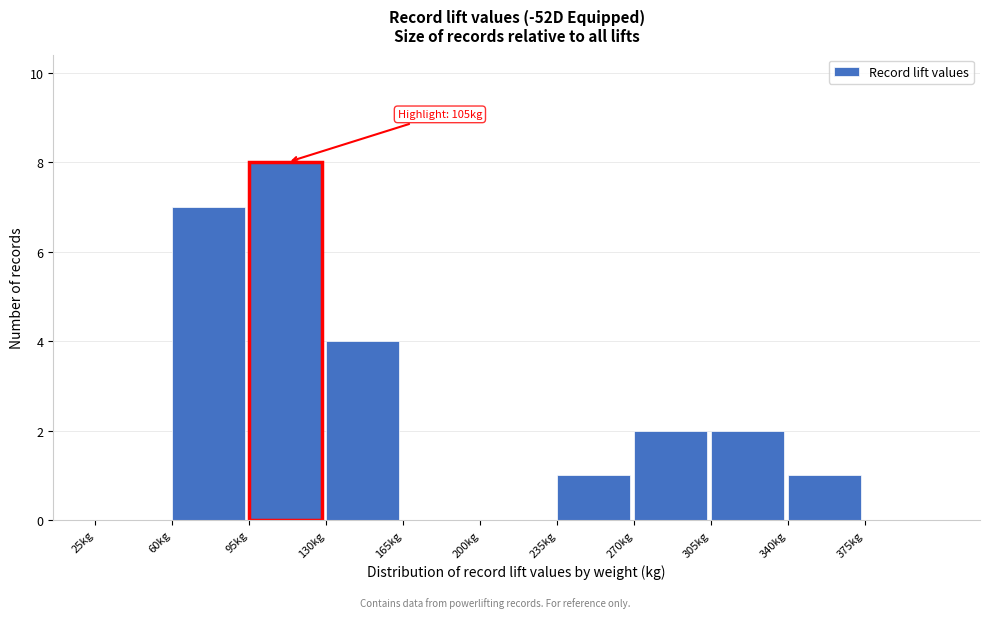

Over which range of the x-axis is the bar tallest?

95 to 130